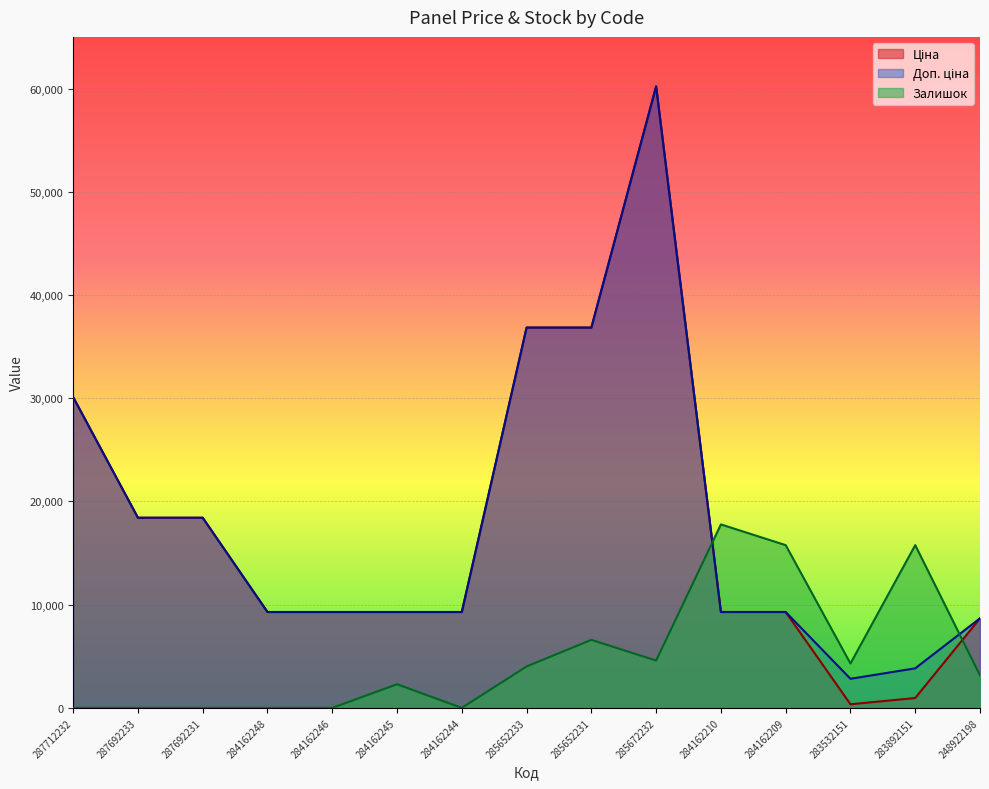

Rank the categories by Доп. ціна value from highest to lowest.

285672232, 285652233, 285652231, 287712232, 287692233, 287692231, 284162248, 284162246, 284162245, 284162244, 284162210, 284162209, 248922198, 283892151, 283532151